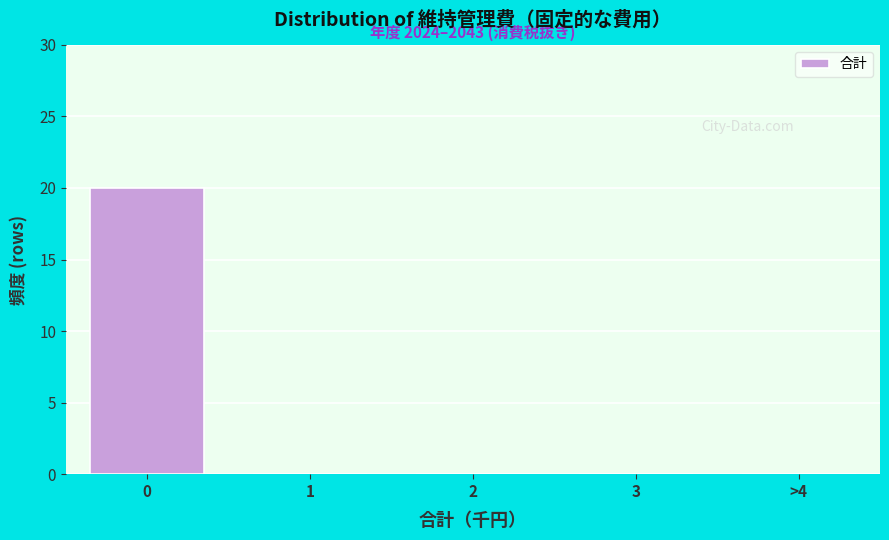

Reading left to right, extract all data points from this chart.

0=20	1=0	2=0	3=0	>4=0